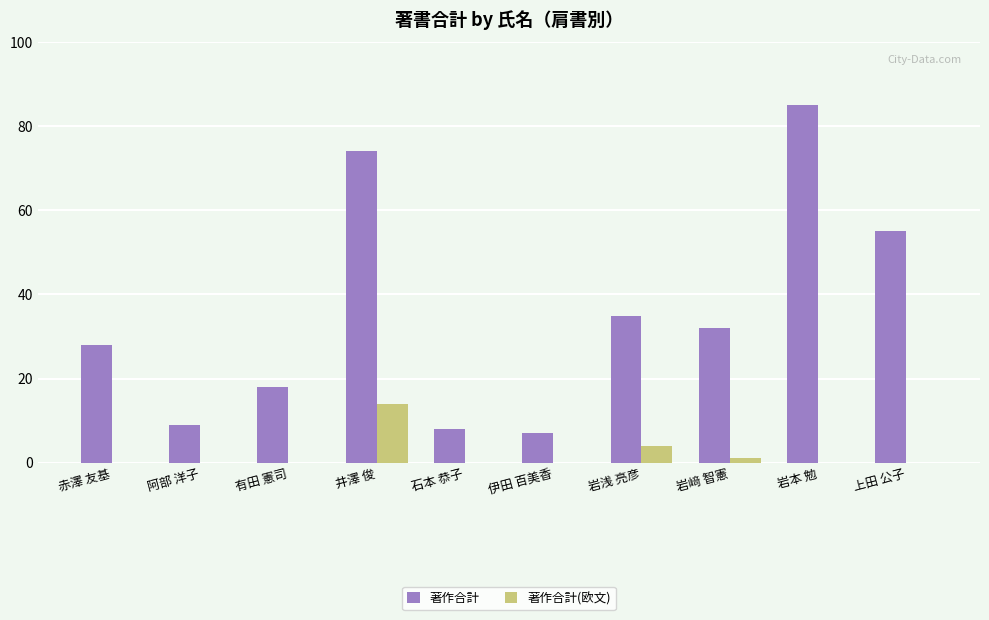

Which series has the largest total across all categories?

著作合計